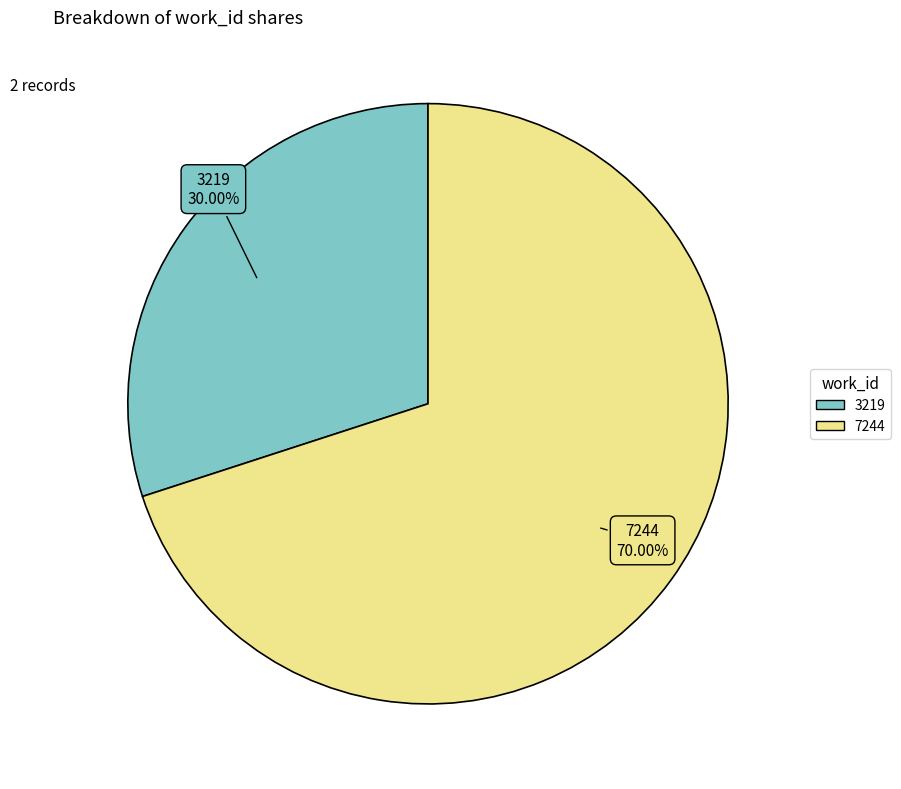

How many slices are in this pie chart?

2